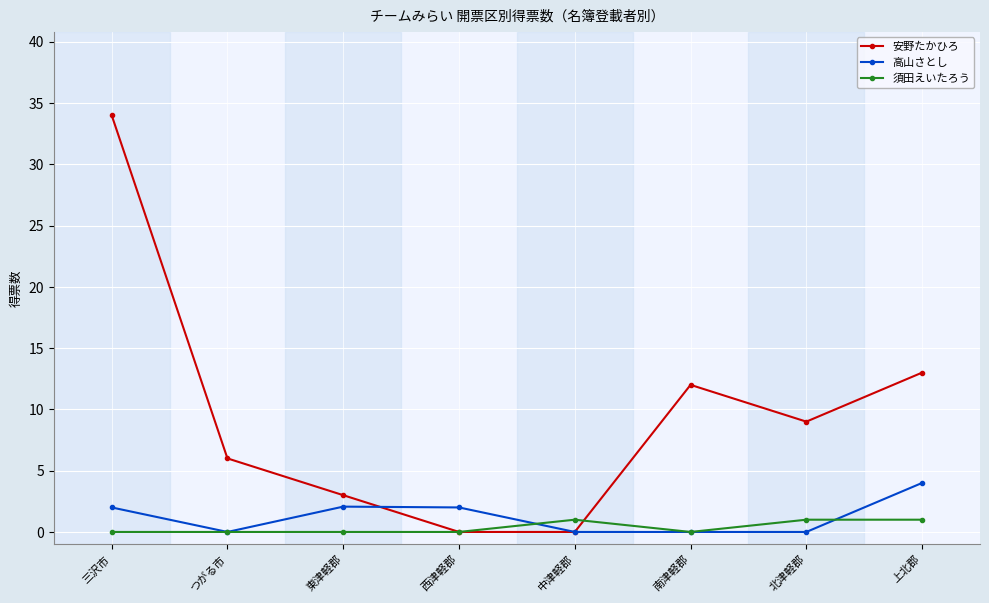

Is it true that 高山さとし equals 4.0 at 上北郡?

True